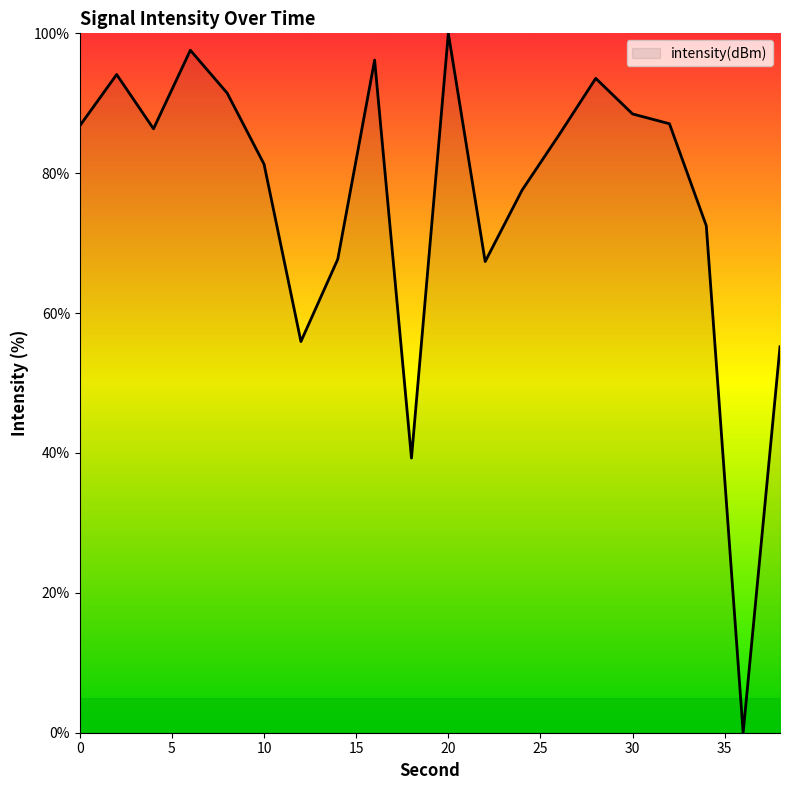

What is the greatest value displayed?

100.0